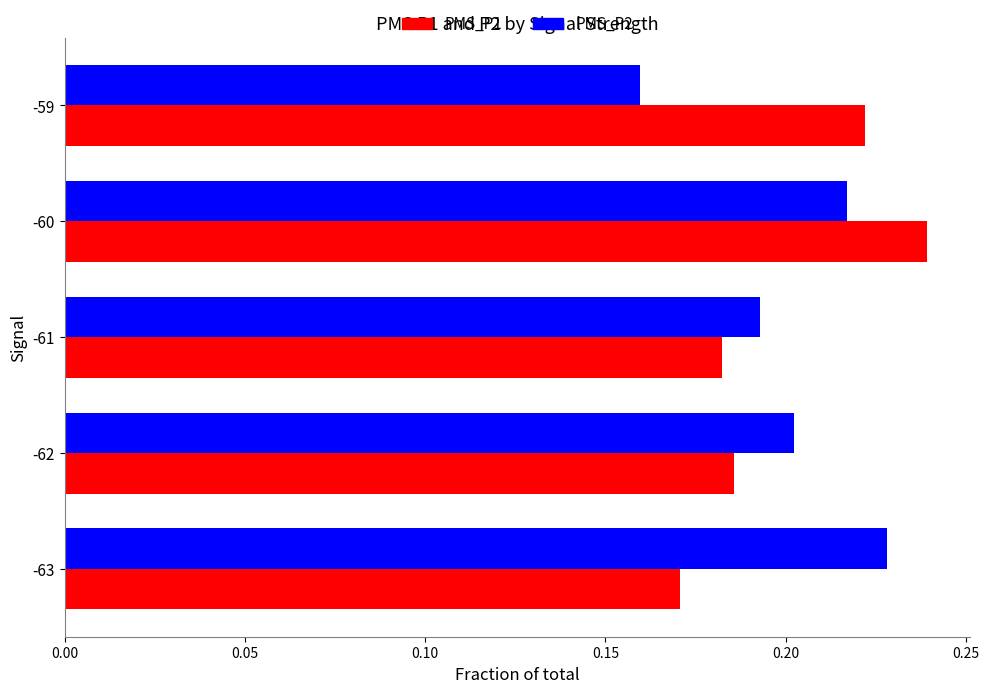

How many series are shown in this chart?

2